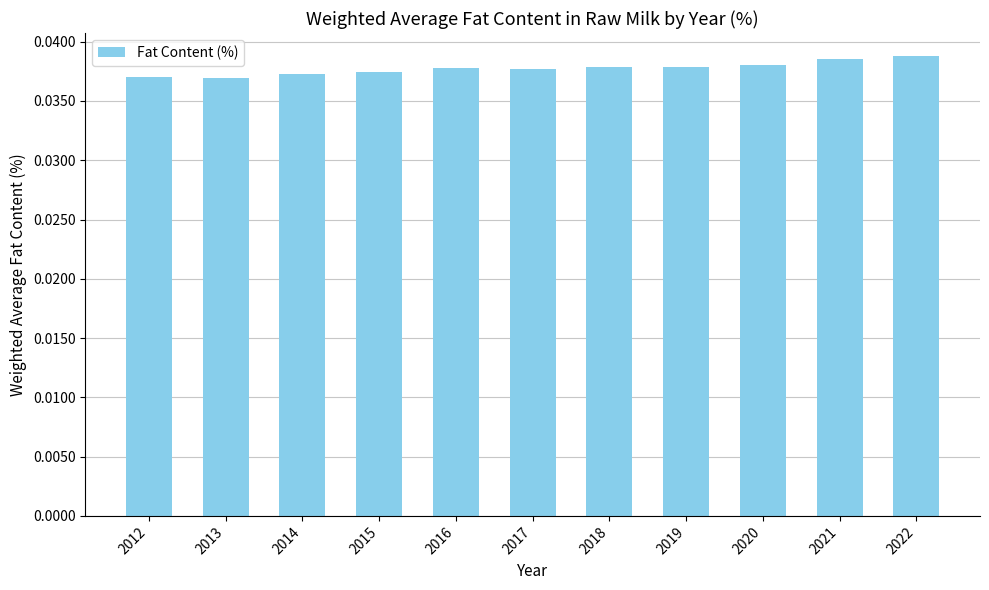

Count the number of data series in this chart.

1